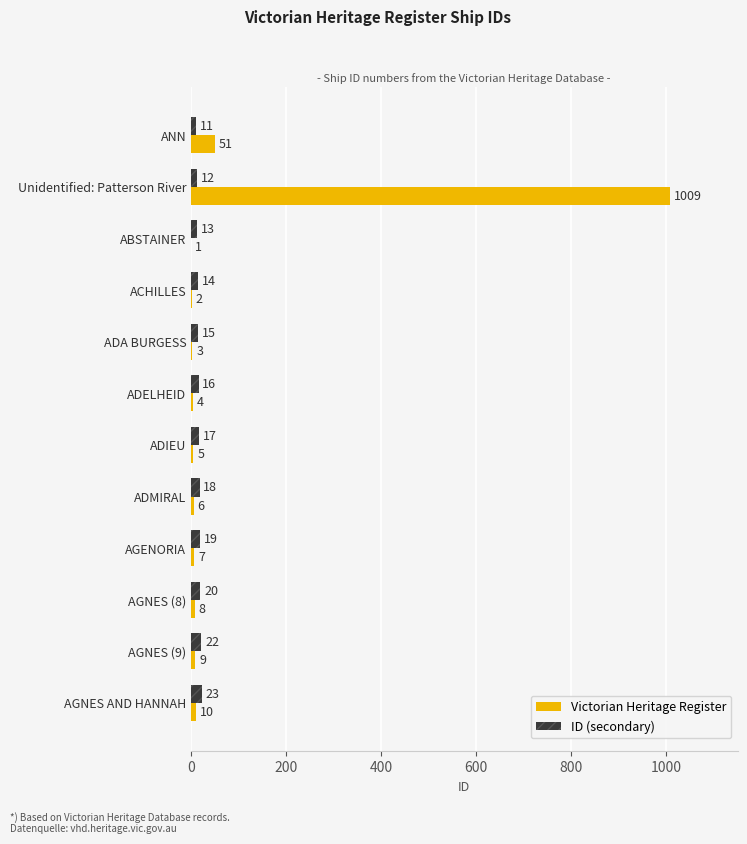

Which series changed the most between ACHILLES and AGNES (9)?

ID (secondary)